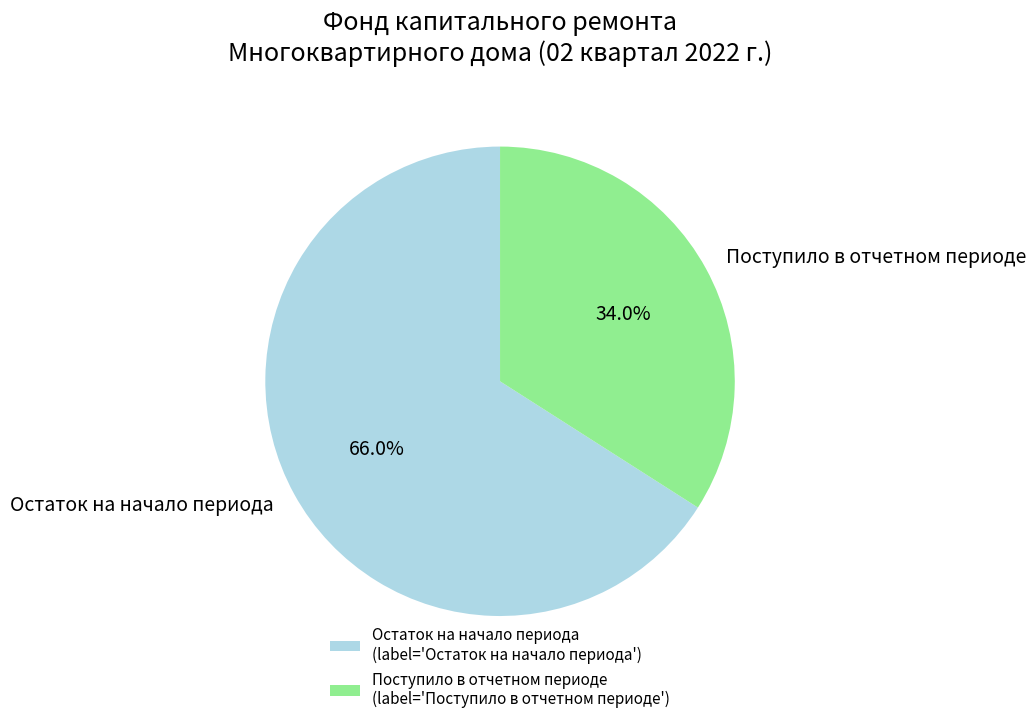

How many slices are in this pie chart?

2